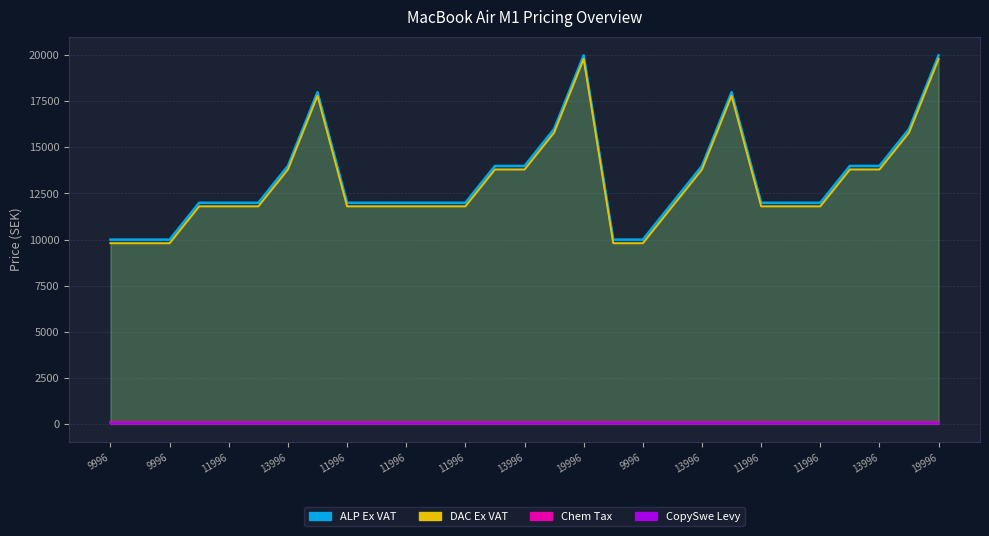

The dac_ex_vat series shows 11802.4 at 12. True or false?

True